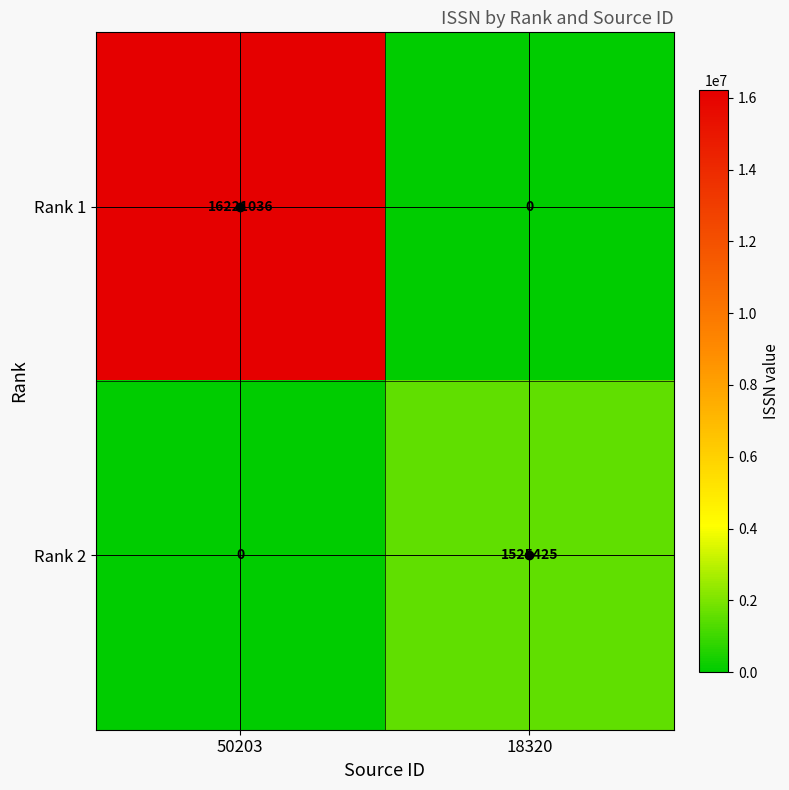

At which label is Rank 2 closest to 762712?

50203